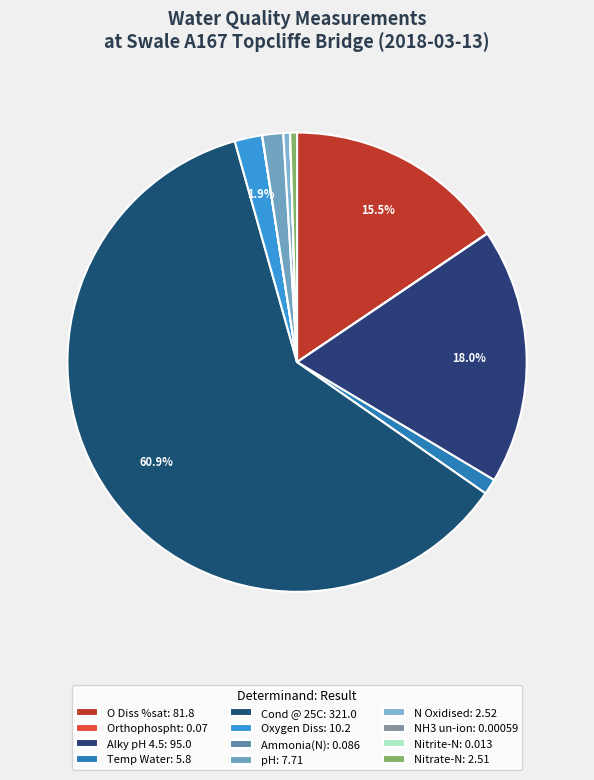

Is it true that Nitrate-N is 0% of the pie?

True